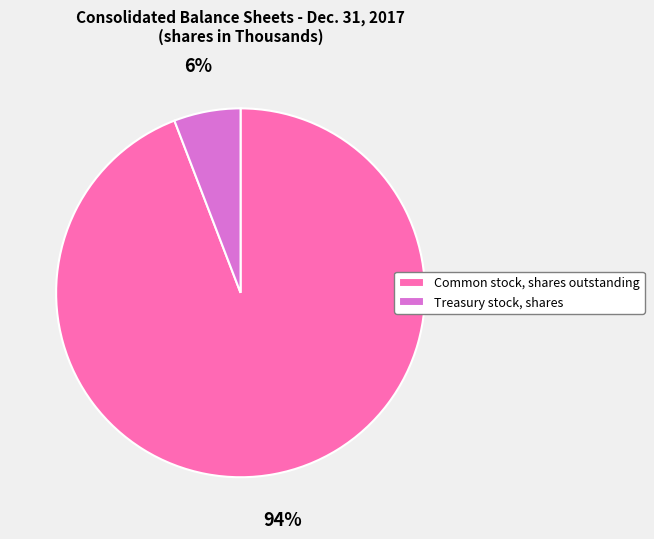

To the nearest percent, what portion does Common stock, shares outstanding represent?

94%